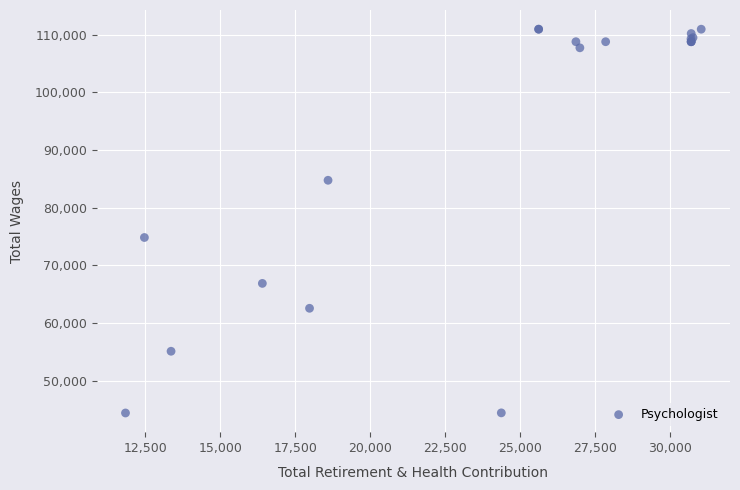

What Y value in the scatter plot is closest to 77669?

74824